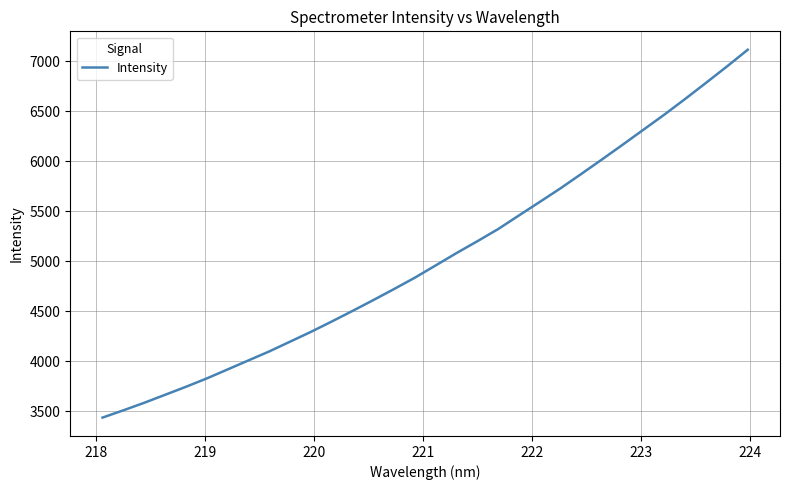

What is the difference between the maximum and minimum values?

3678.1